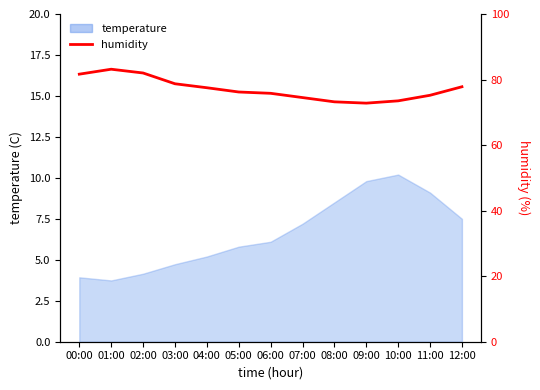

How many points are lower than both their immediate neighbors (excluding endpoints)?

1